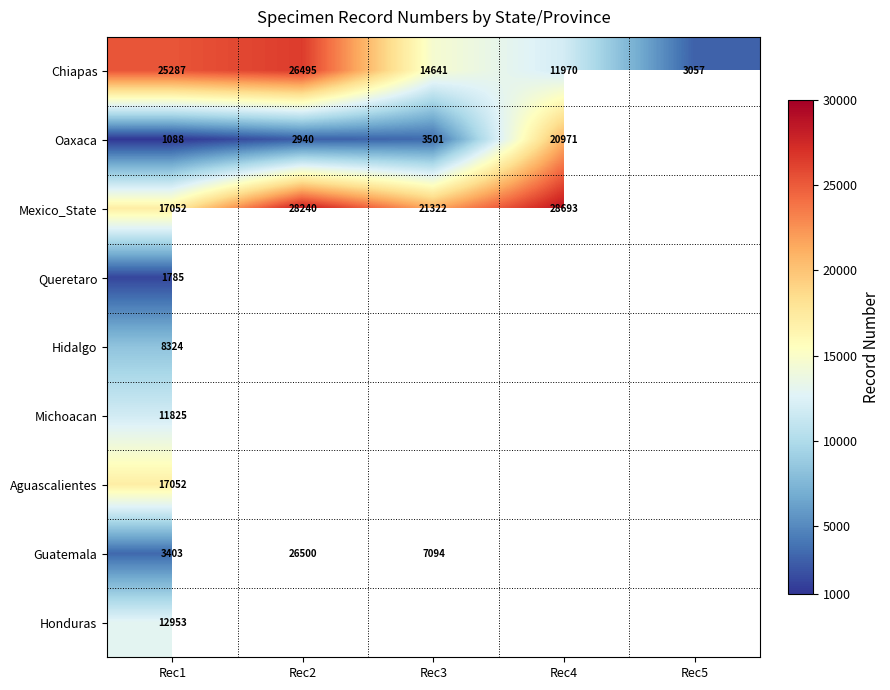

Rank the categories by Chiapas value from lowest to highest.

Rec5, Rec4, Rec3, Rec1, Rec2